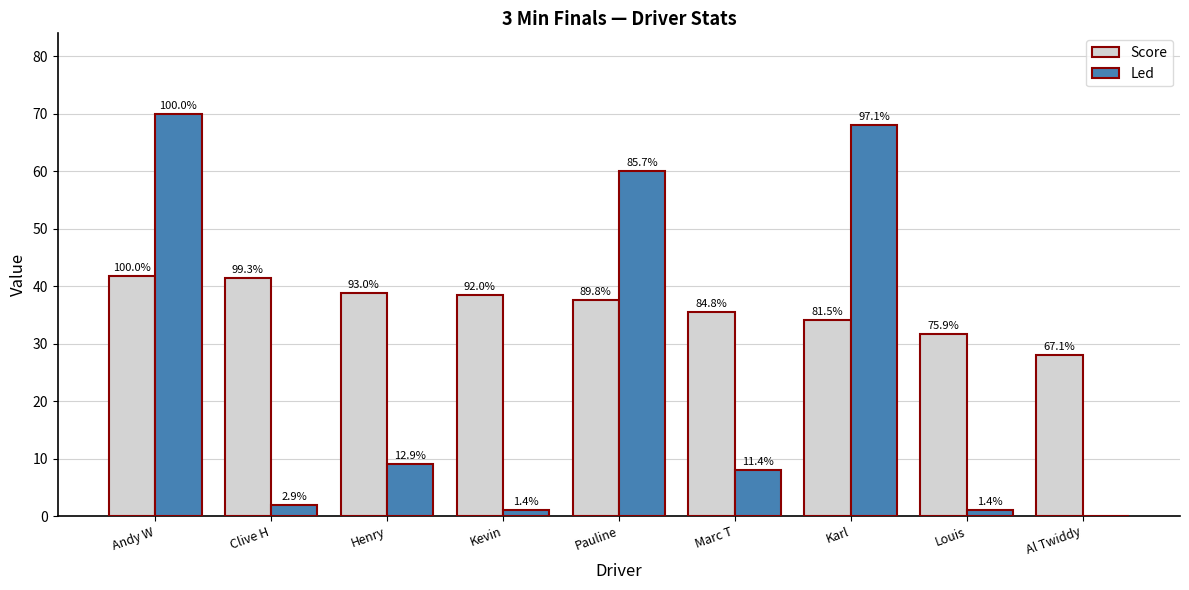

Rank the series by their average value, from lowest to highest.

Led, Score